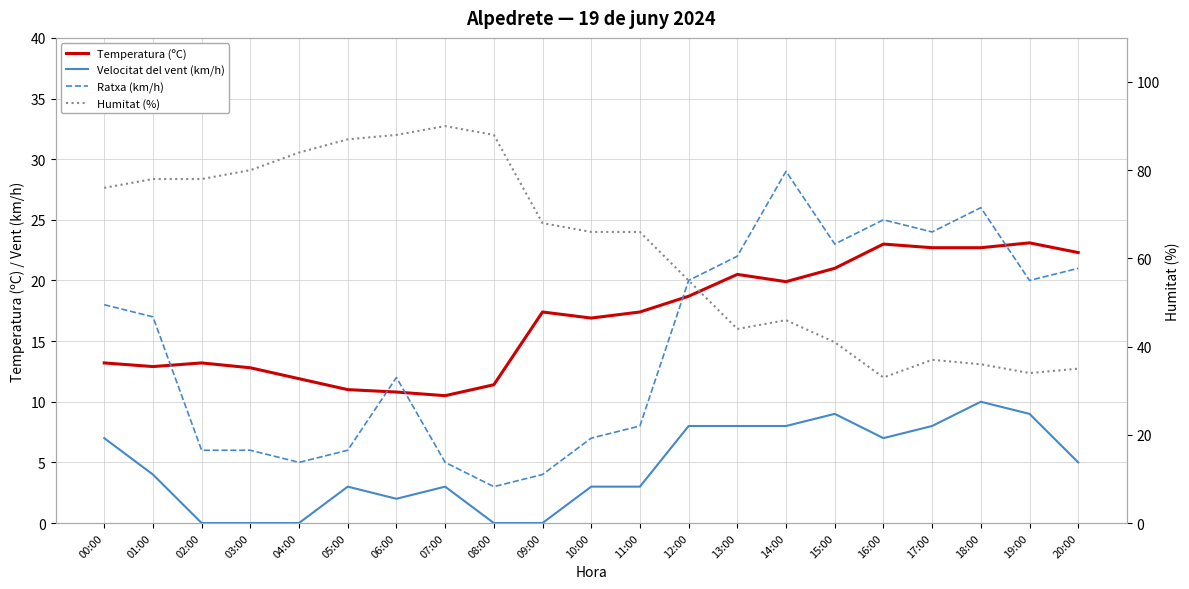

What is the difference between the highest and lowest values at 00:00?

69.0